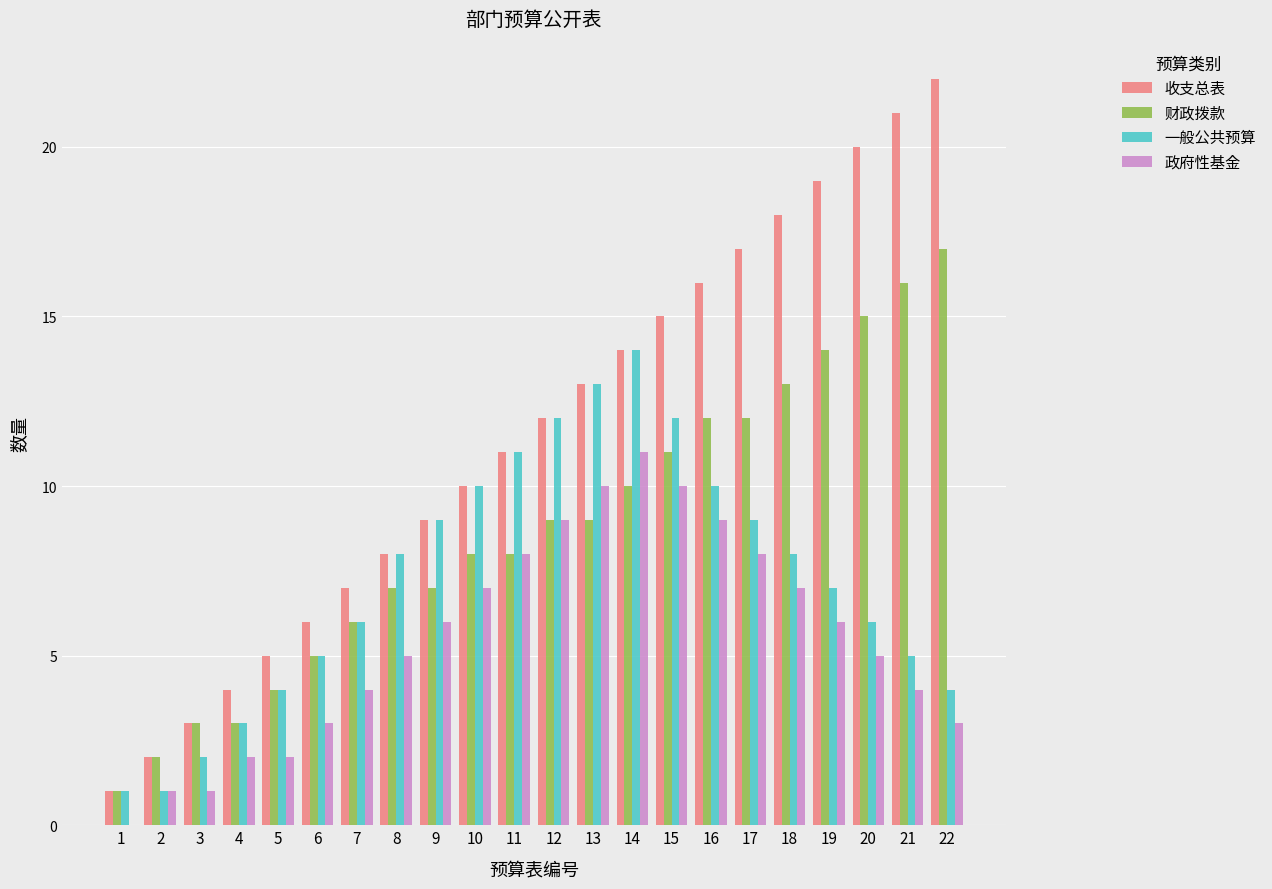

What is the sum of the 政府性基金 values at 4 and 5?

4